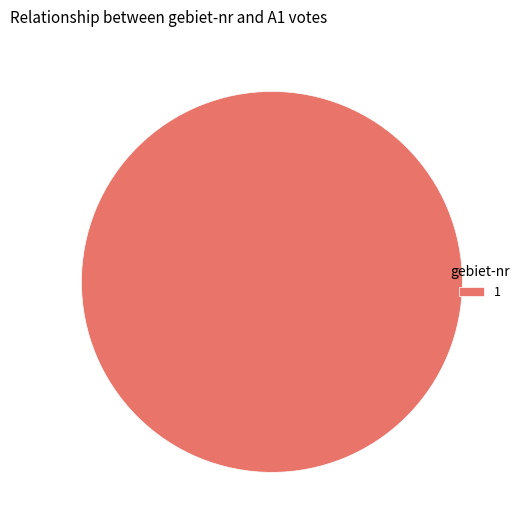

Does 1 account for over 50% of the chart?

Yes